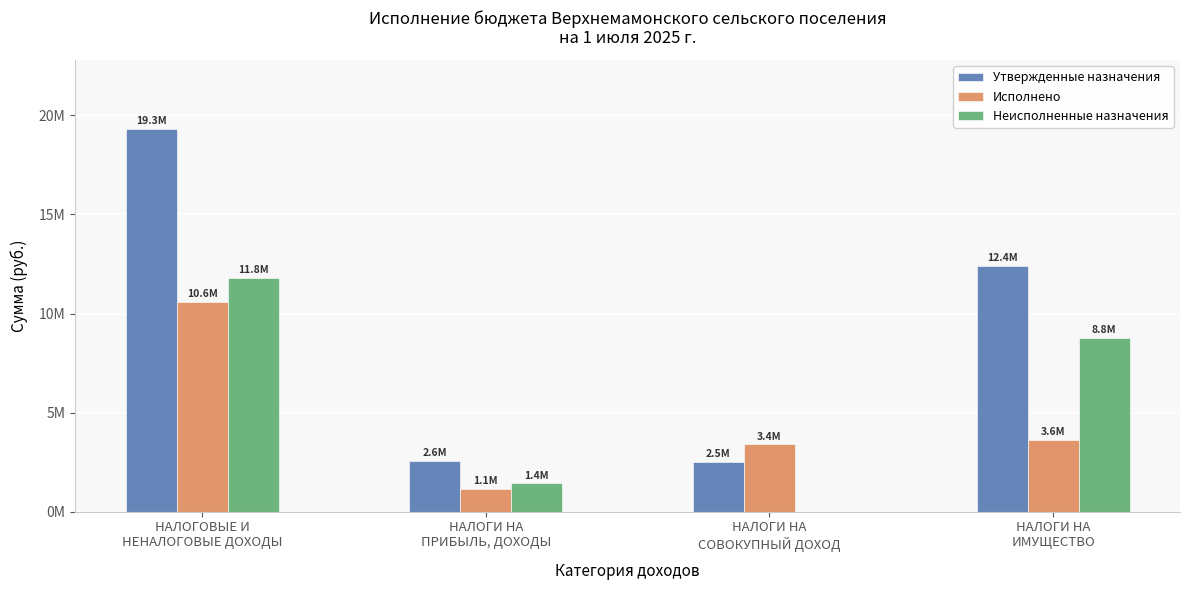

What is the spread (max minus min) of values at НАЛОГИ НА
ИМУЩЕСТВО?

8776602.0